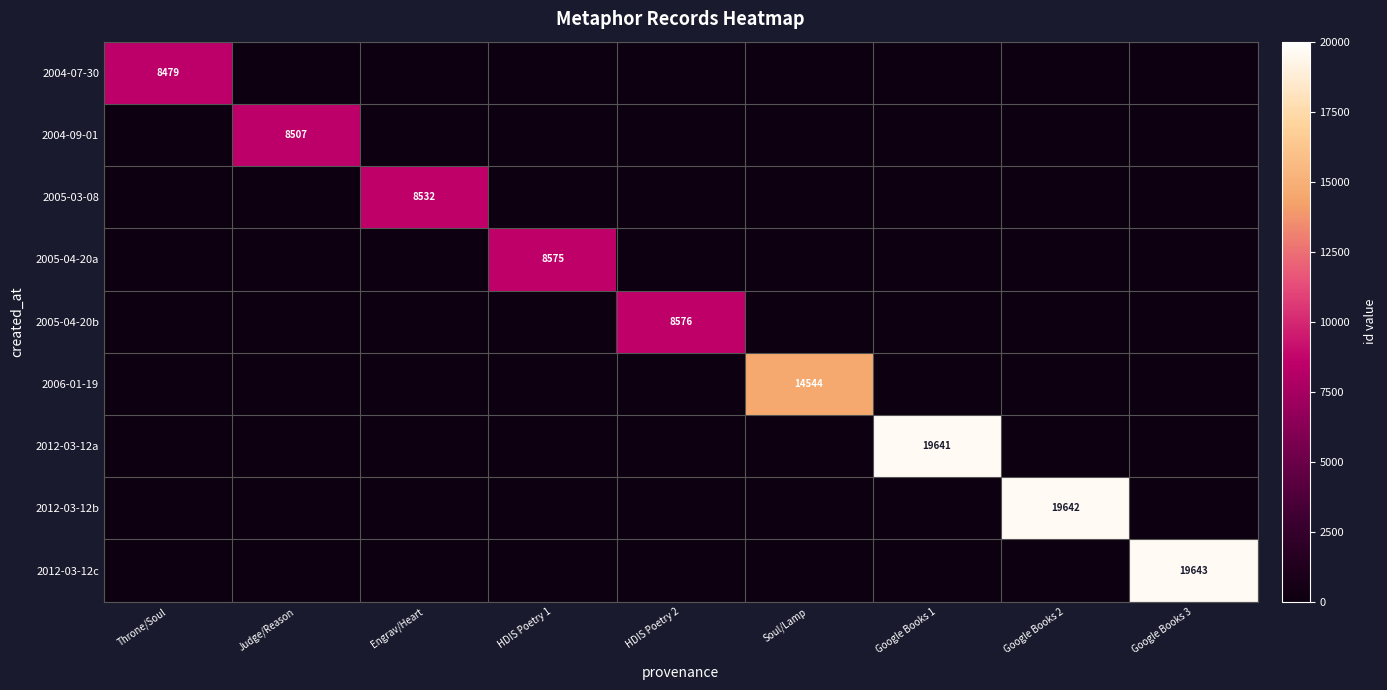

List the labels in order of 2012-03-12a value, largest first.

Google Books 1, Throne/Soul, Judge/Reason, Engrav/Heart, HDIS Poetry 1, HDIS Poetry 2, Soul/Lamp, Google Books 2, Google Books 3